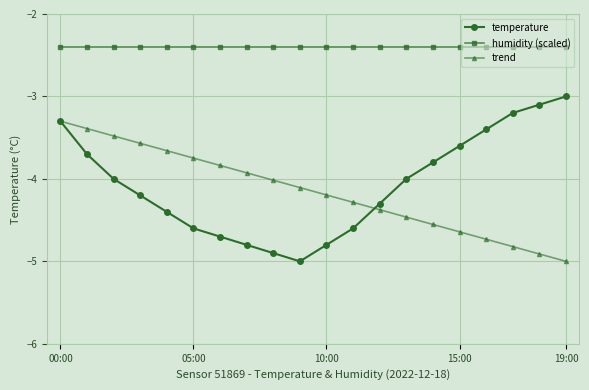

What is the value of the humidity (scaled) point at the 9th from the left?

-2.4